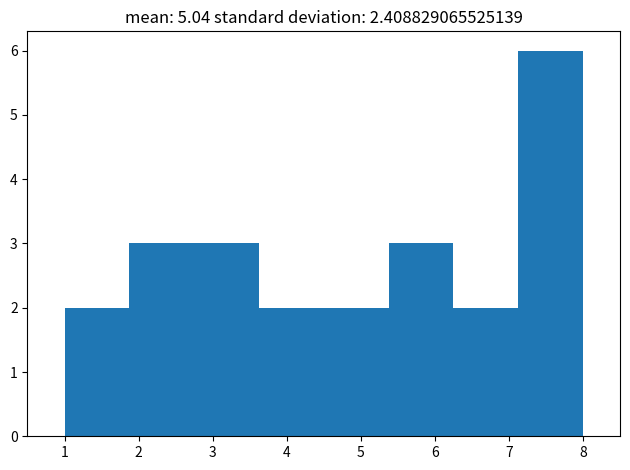

Reading left to right, transcribe this chart: for each bar, give the range it covers on the x-axis and its height. Neither the bar edges nor the heights are printed on the chart, so give them approximately, as read against the axes.

1.0 to 1.9: 2
1.9 to 2.8: 3
2.8 to 3.6: 3
3.6 to 4.5: 2
4.5 to 5.4: 2
5.4 to 6.3: 3
6.3 to 7.1: 2
7.1 to 8.0: 6